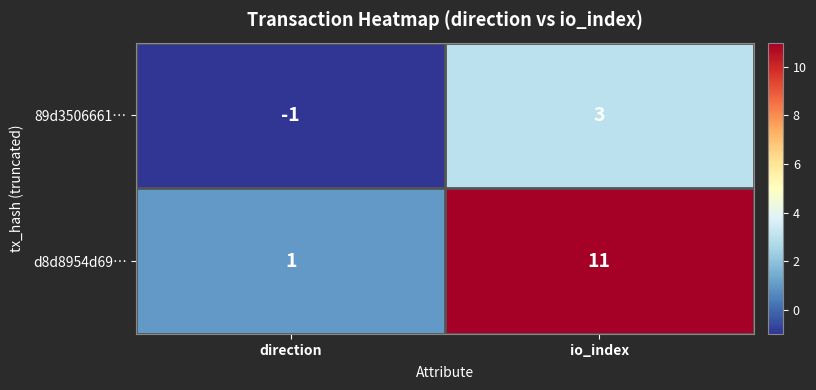

What is the spread (max minus min) of values at direction?

2